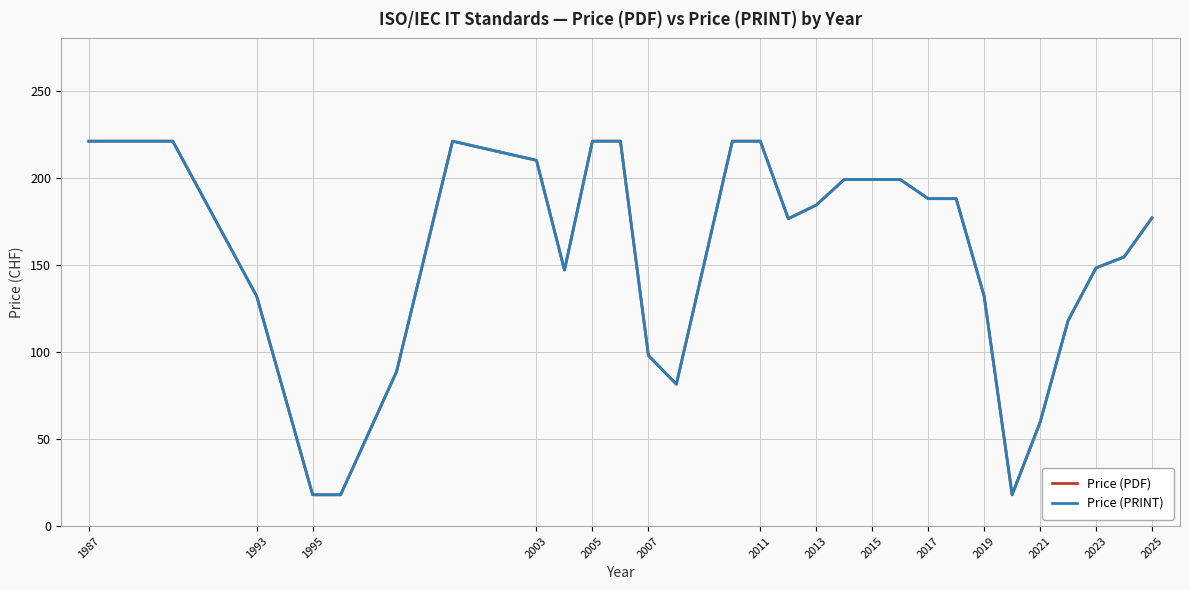

Does the chart display data point markers on the line(s)?

No